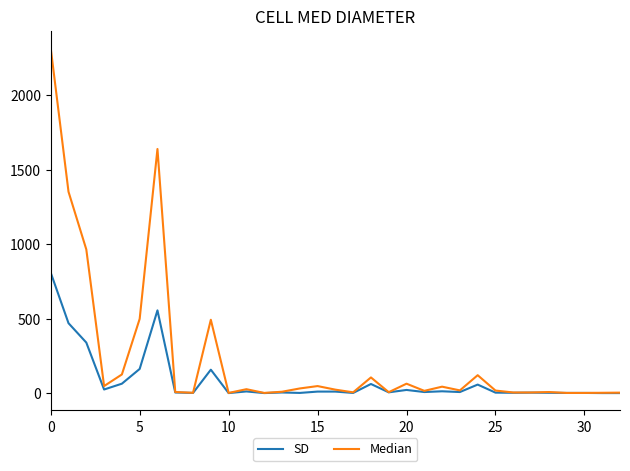

What is the greatest value displayed?

2315